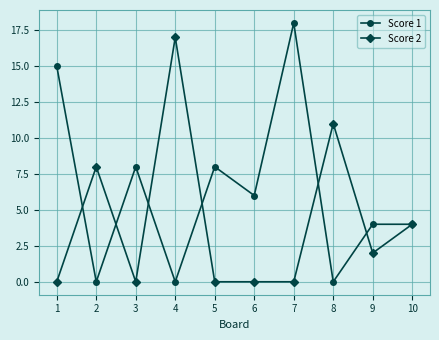

What is the value of the Score 1 point at the 5th from the left?

8